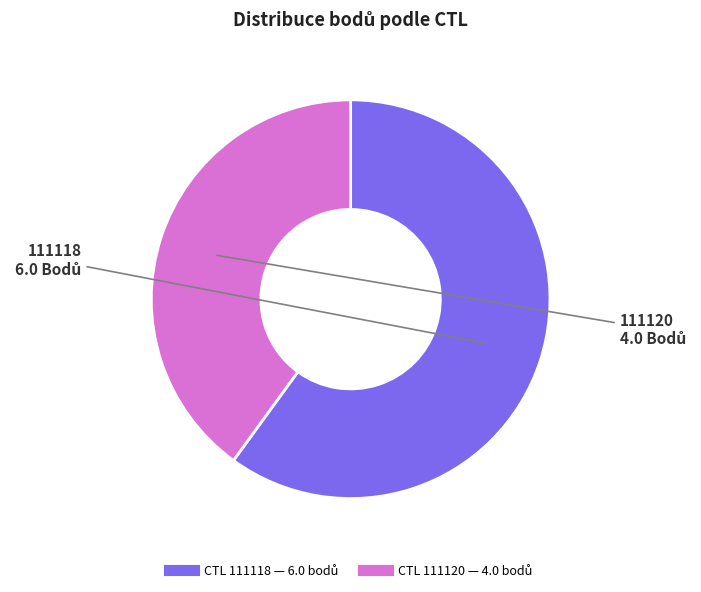

Is there any slice that represents more than half of the pie?

Yes